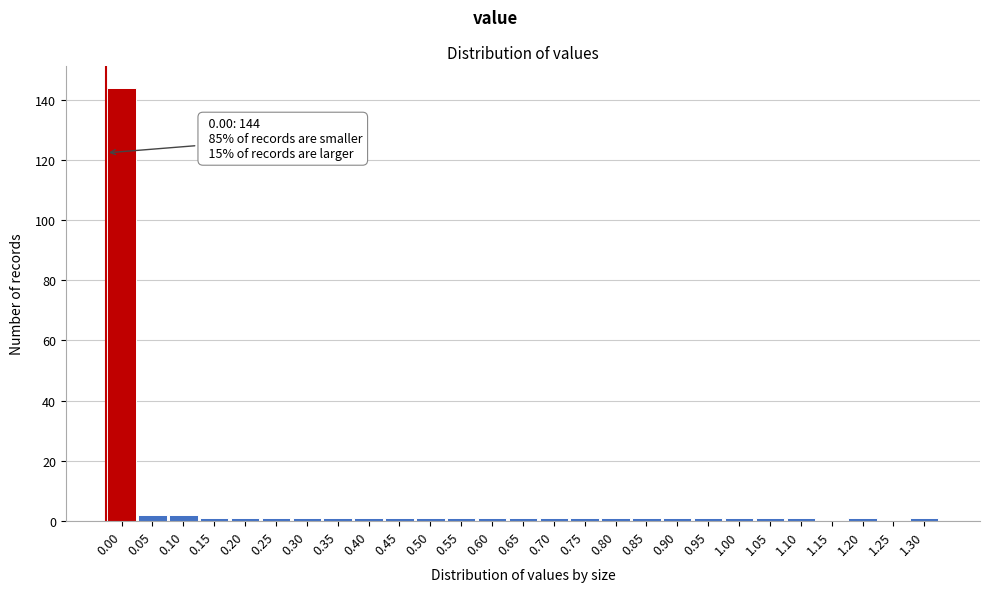

Reading right to left, extract all data points from this chart.

1.30=1	1.25=0	1.20=1	1.15=0	1.10=1	1.05=1	1.00=1	0.95=1	0.90=1	0.85=1	0.80=1	0.75=1	0.70=1	0.65=1	0.60=1	0.55=1	0.50=1	0.45=1	0.40=1	0.35=1	0.30=1	0.25=1	0.20=1	0.15=1	0.10=2	0.05=2	0.00=144